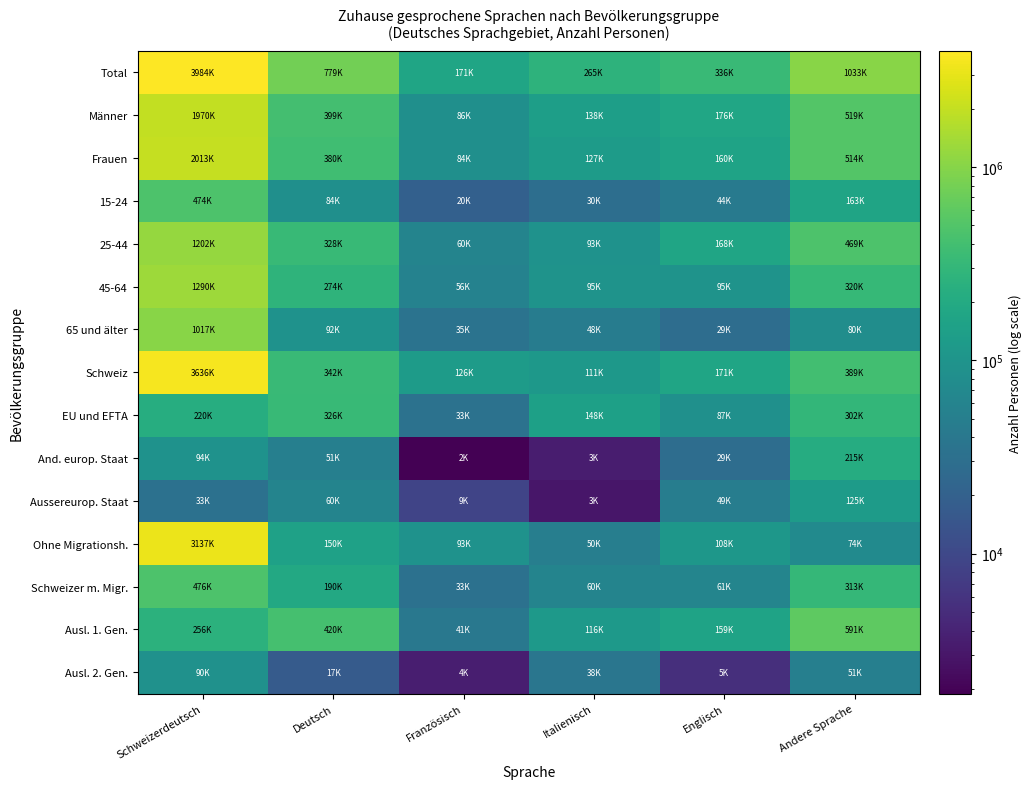

What is the total value across all series at Italienisch?

1323934.4